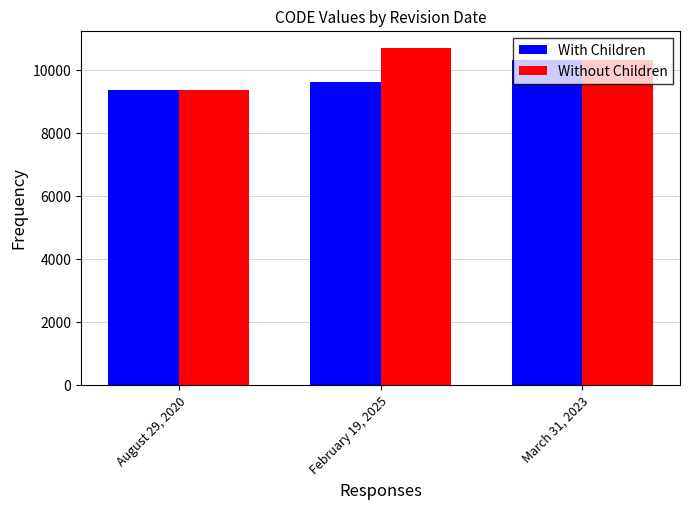

Is it true that With Children equals 10323 at March 31, 2023?

True